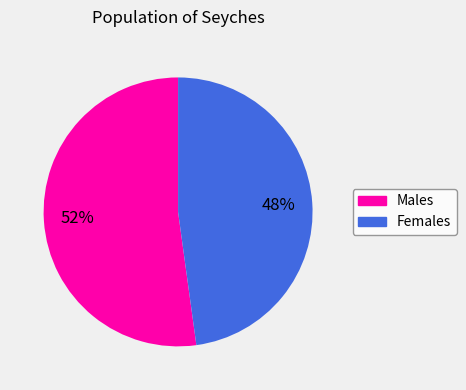

Does any single category account for the majority?

Yes